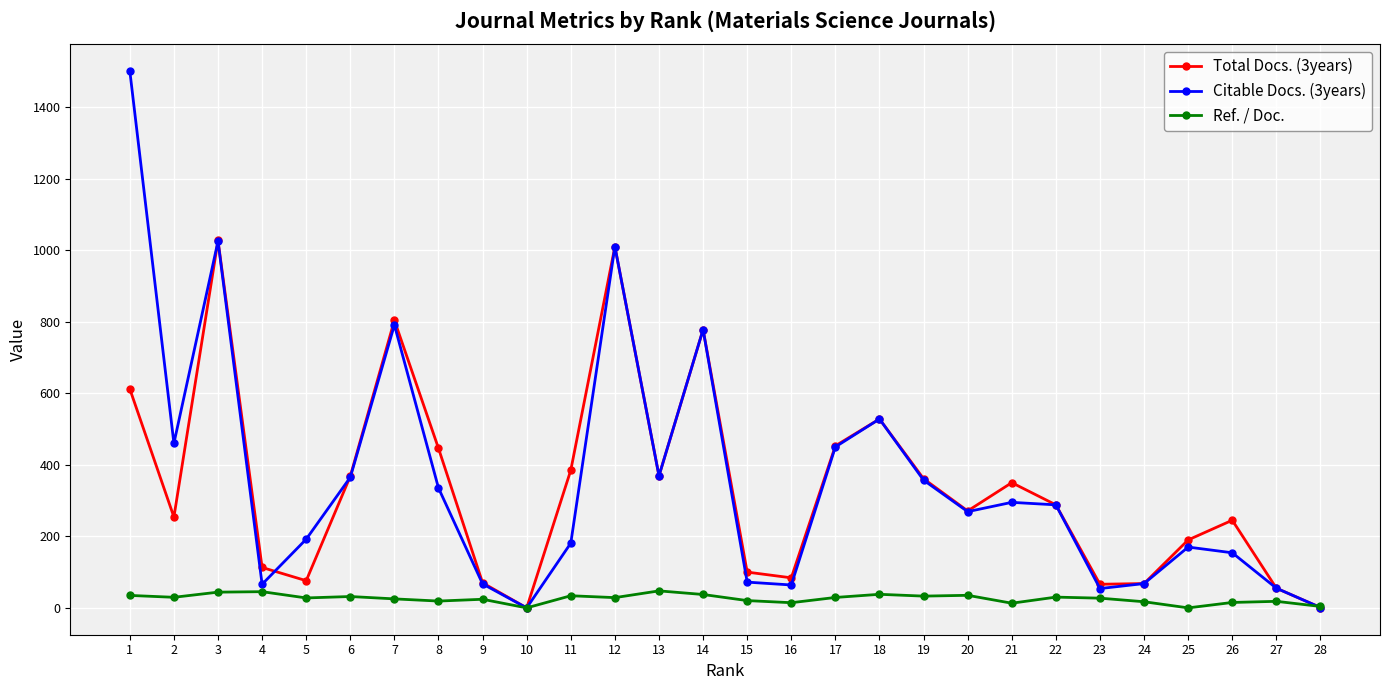

The value of Total Docs. (3years) at 26 is 245.0. True or false?

True